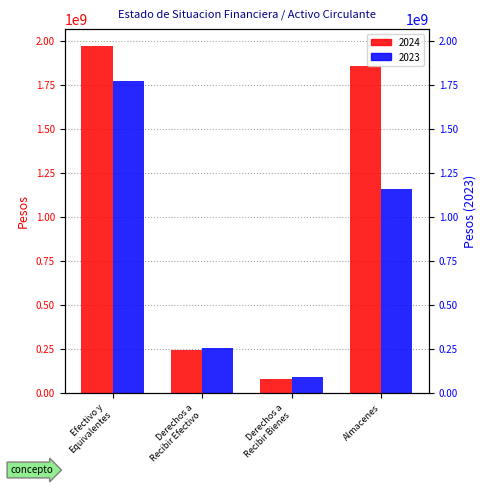

Reading left to right, list all the values displayed in this chart.

2024: Efectivo y Equivalentes=1969146147	Derechos a Recibir Efectivo=243545749	Derechos a Recibir Bienes=79868120	Almacenes=1854224106
2023: Efectivo y Equivalentes=1770871500	Derechos a Recibir Efectivo=255844482	Derechos a Recibir Bienes=88646061	Almacenes=1160255165